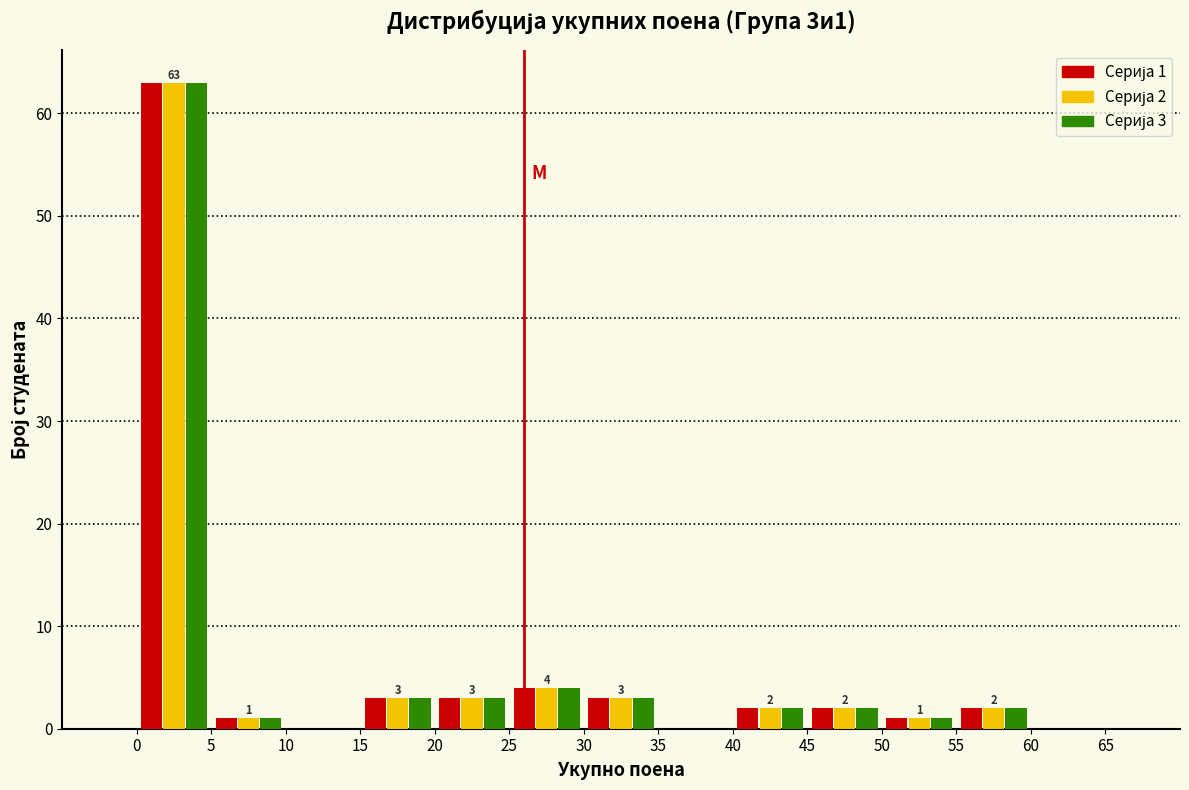

In the Серија 3 series, which range on the x-axis has the tallest bar?

0 to 5